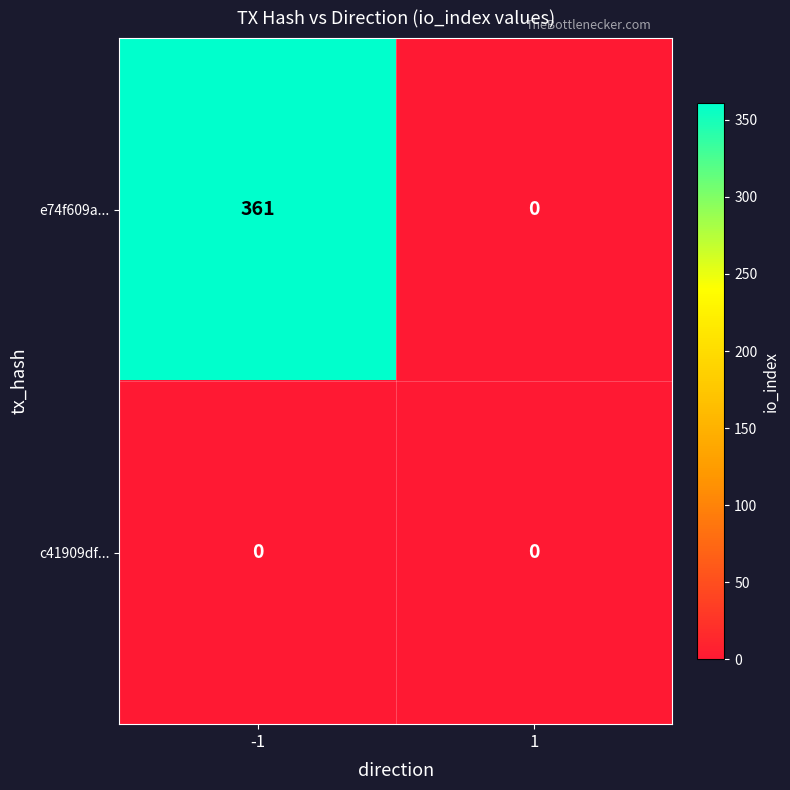

Between -1 and 1, which series saw the biggest shift?

e74f609a...